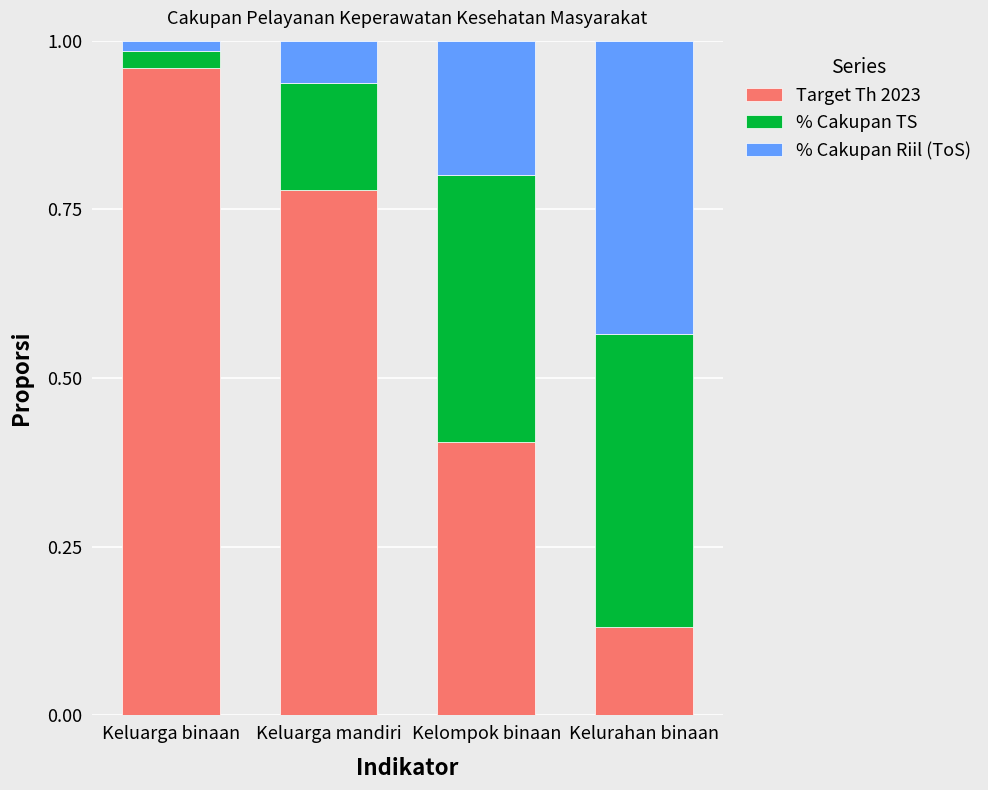

The value of Target Th 2023 at Kelompok binaan is 0.4. True or false?

True